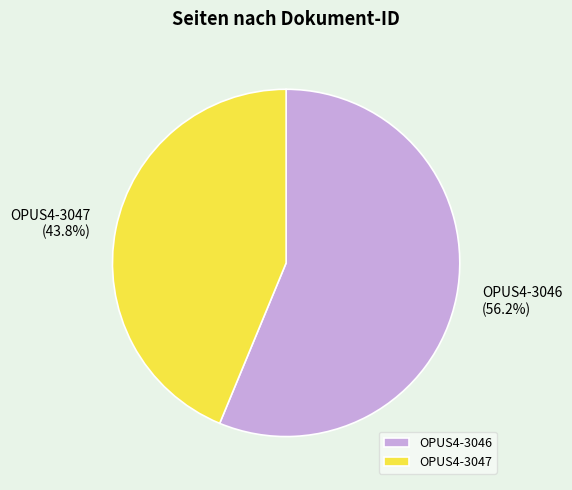

Which has a higher value, OPUS4-3046 or OPUS4-3047?

OPUS4-3046